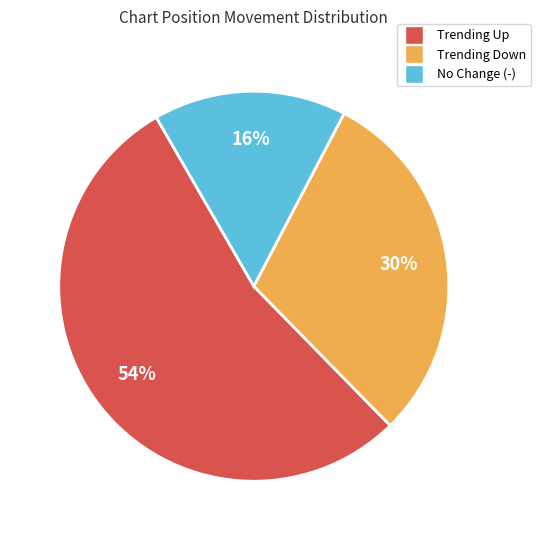

To the nearest percent, what is the difference between the largest and smallest slice percentages?

38%